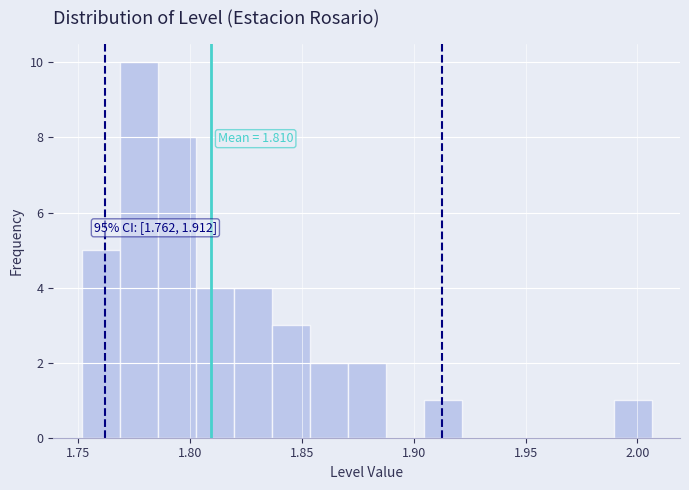

Around what value on the x-axis is the tallest bar? Give the approximate position of its centre, as read against the axis.

1.775